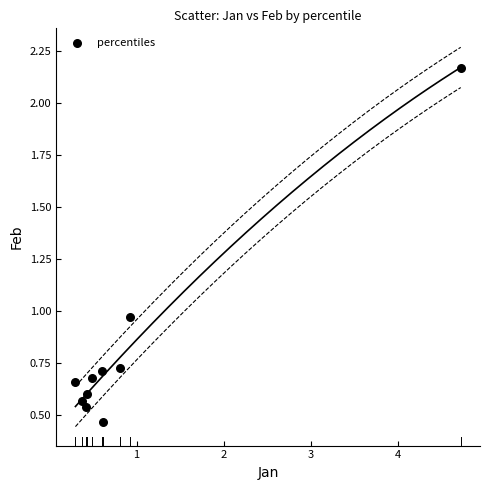

What is the range of Y values (max minus min)?

1.7